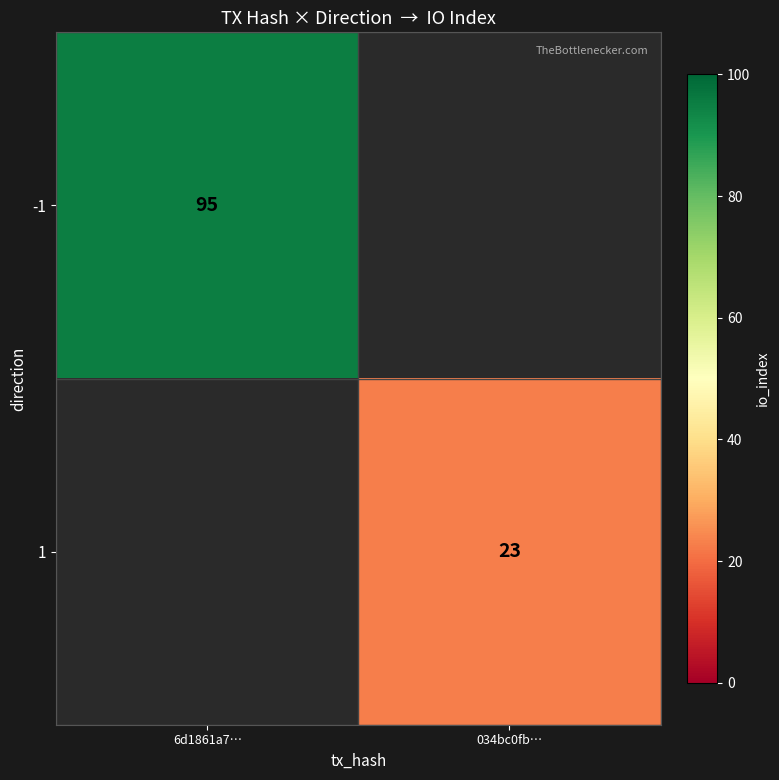

True or false: -1 has a value of 35 at 6d1861a7….

False